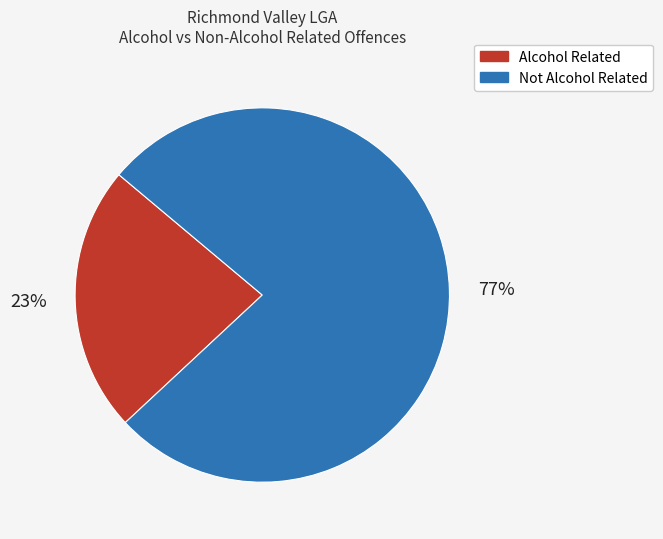

To the nearest percent, what is the average slice percentage?

50%